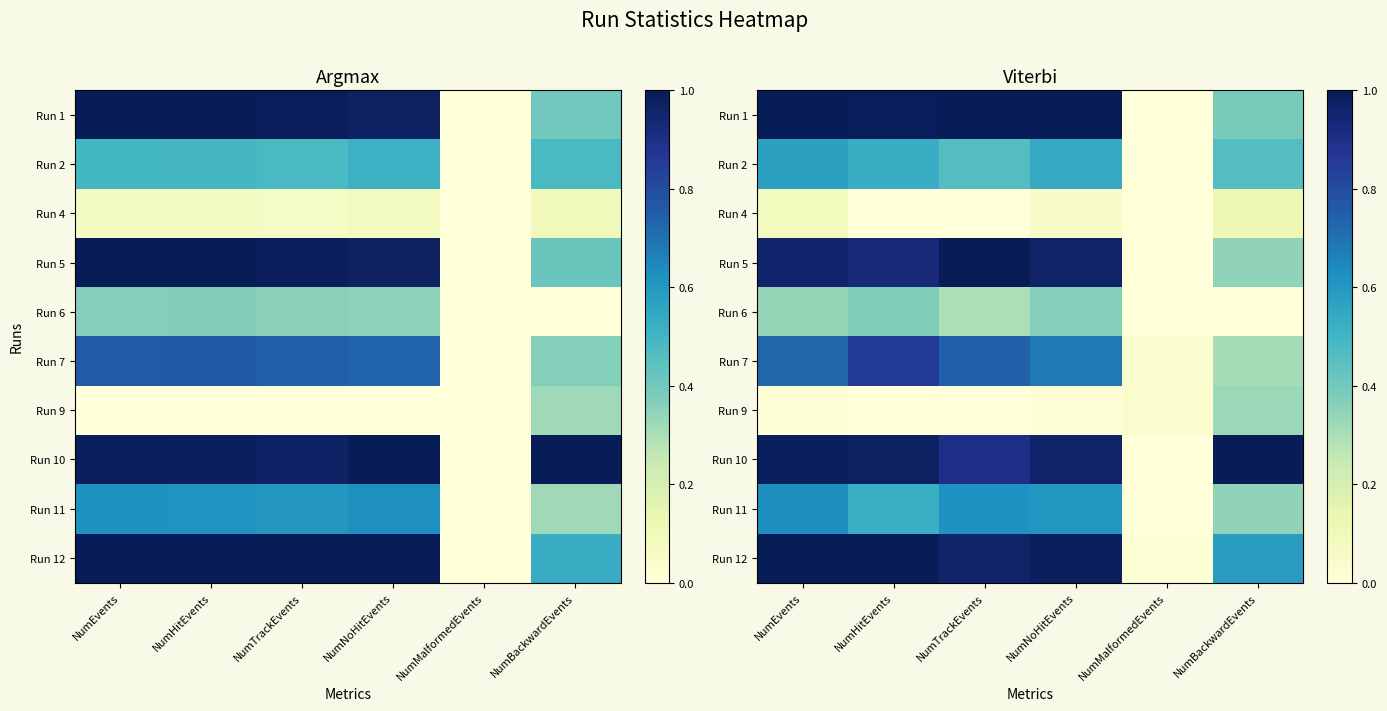

Is the value of Run 10 at NumTrackEvents greater than the value of Run 1 at NumNoHitEvents?

No